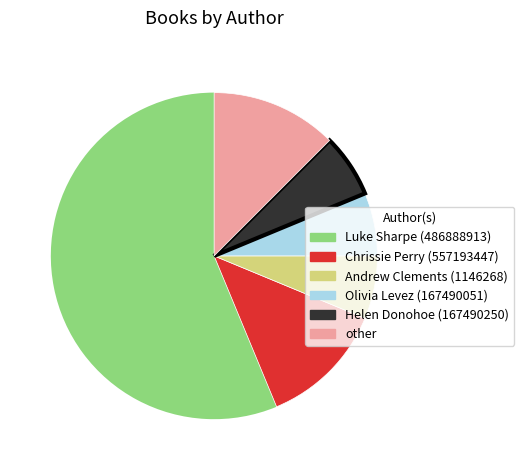

Do Helen Donohoe (167490250) and Olivia Levez (167490051) together represent more than half of the pie?

No